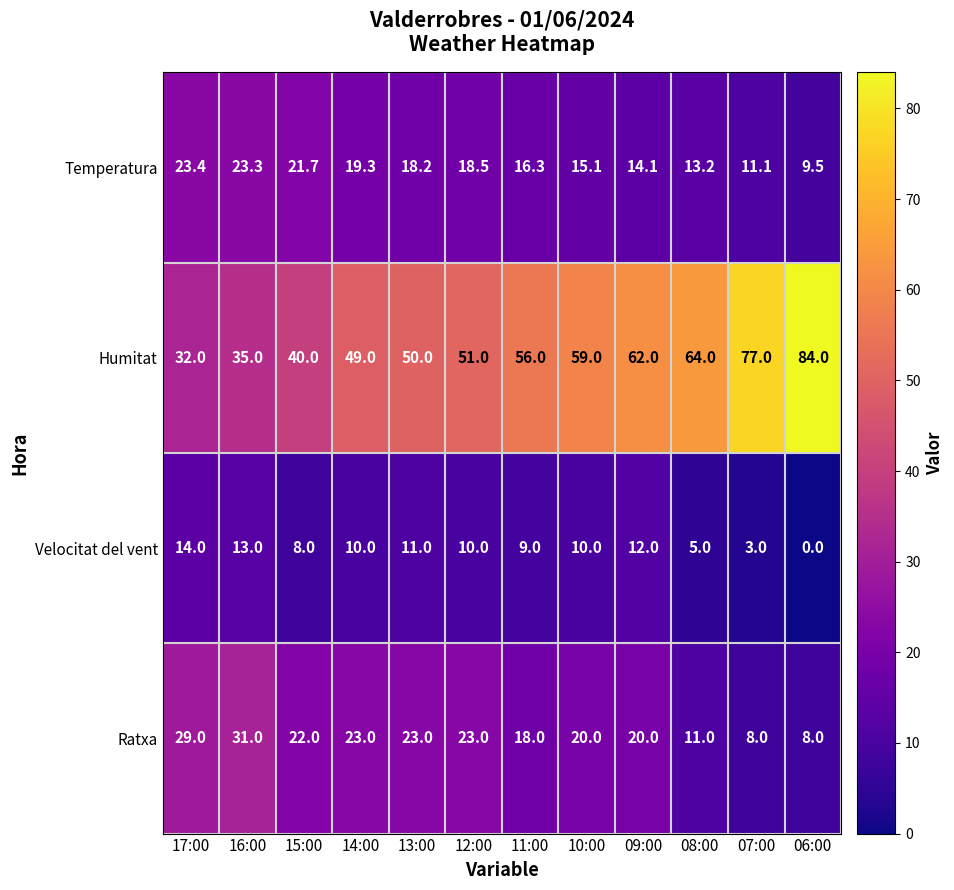

Between 16:00 and 08:00, which series saw the biggest shift?

Humitat